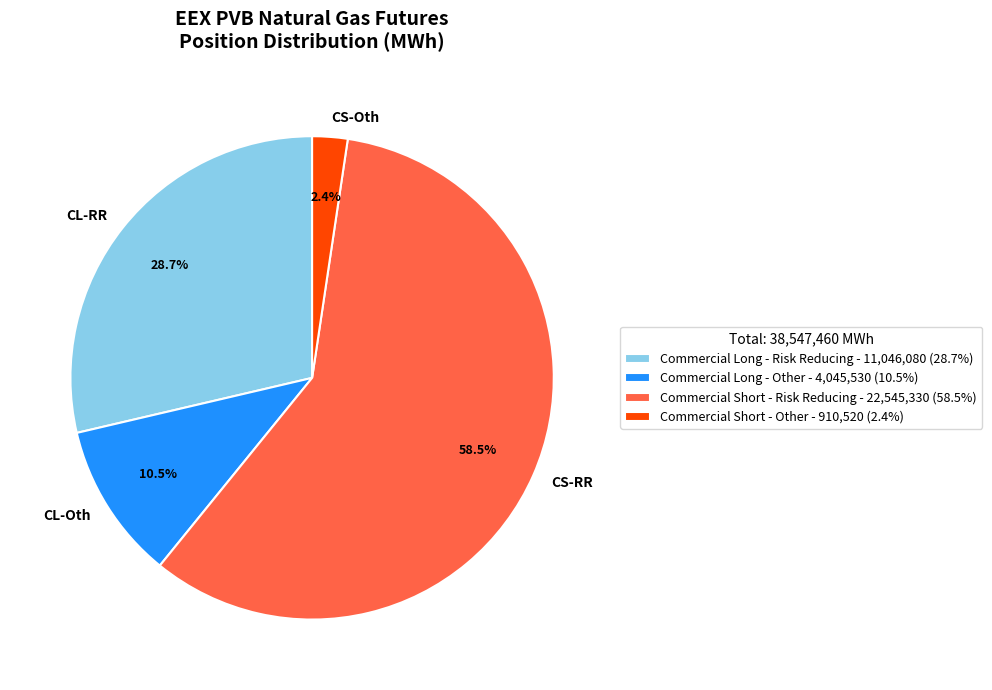

How many segments does this pie chart have?

4